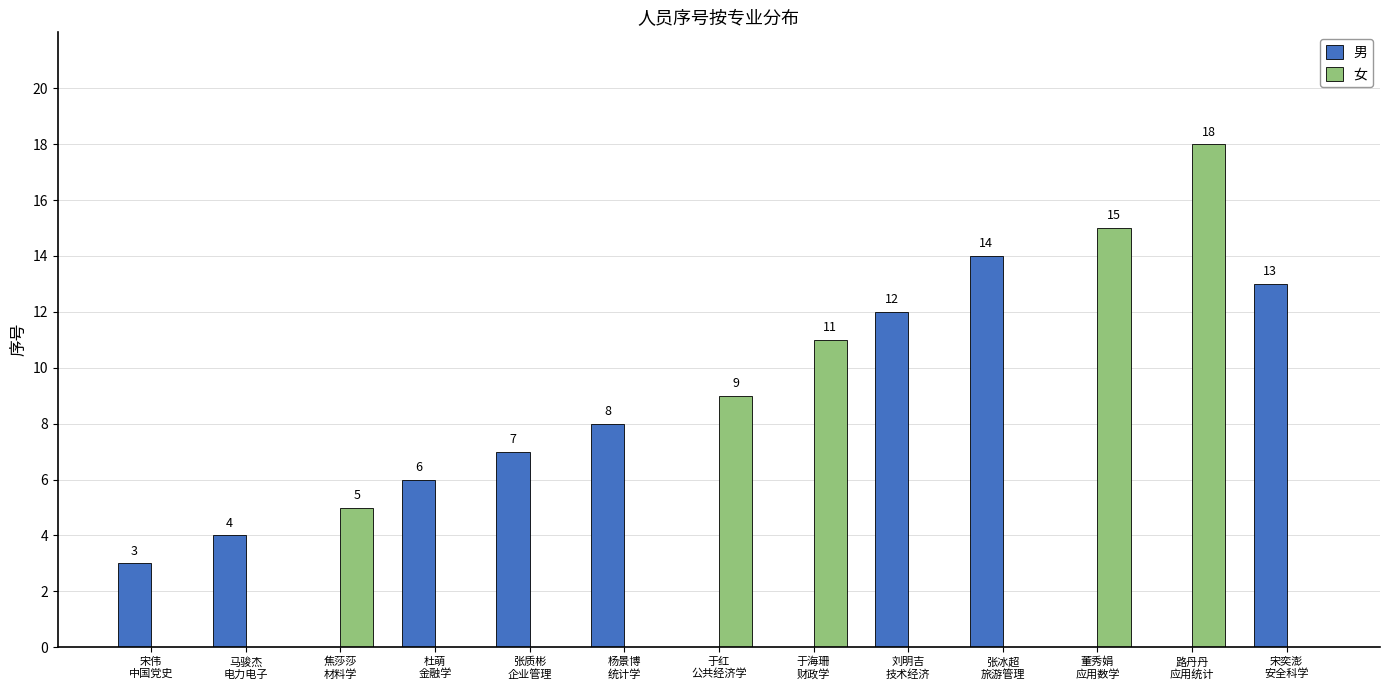

What is the sum of all 女 values?

58